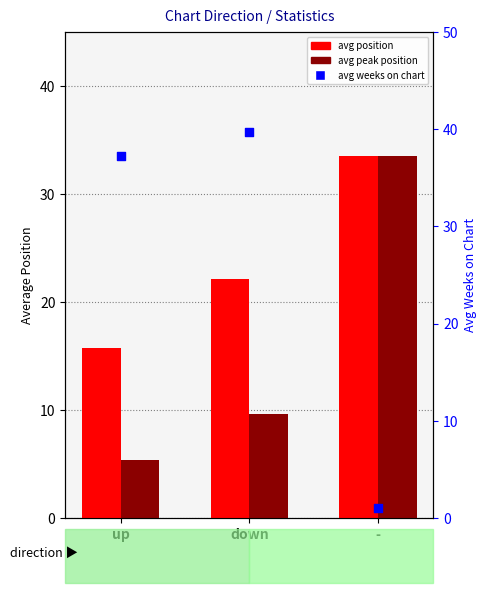

Which series contains the highest Y value?

avg weeks on chart